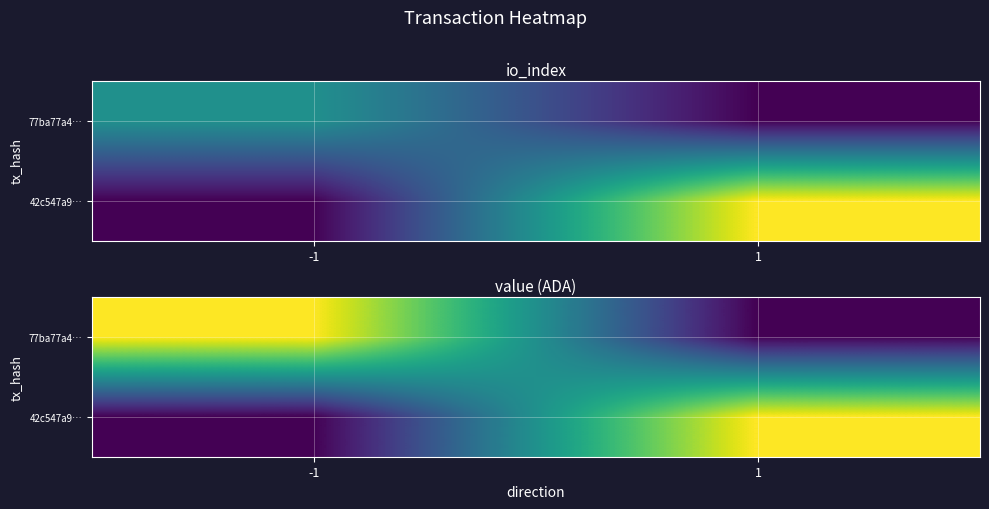

At which category does the chart reach its minimum across all series?

1